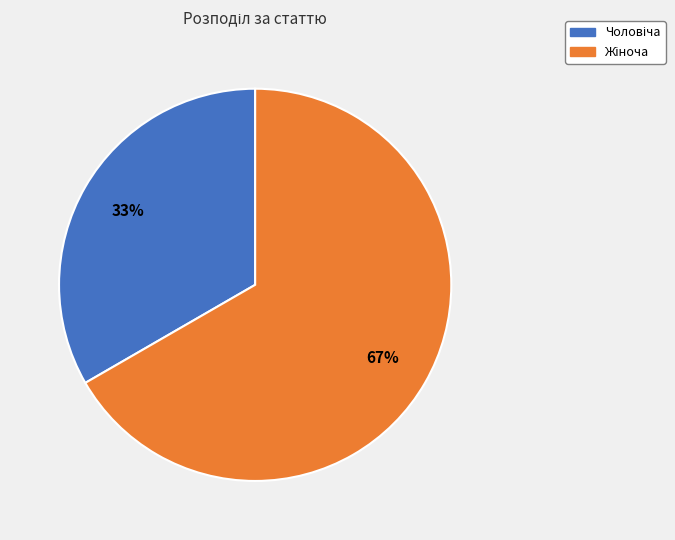

Does any single category account for the majority?

Yes